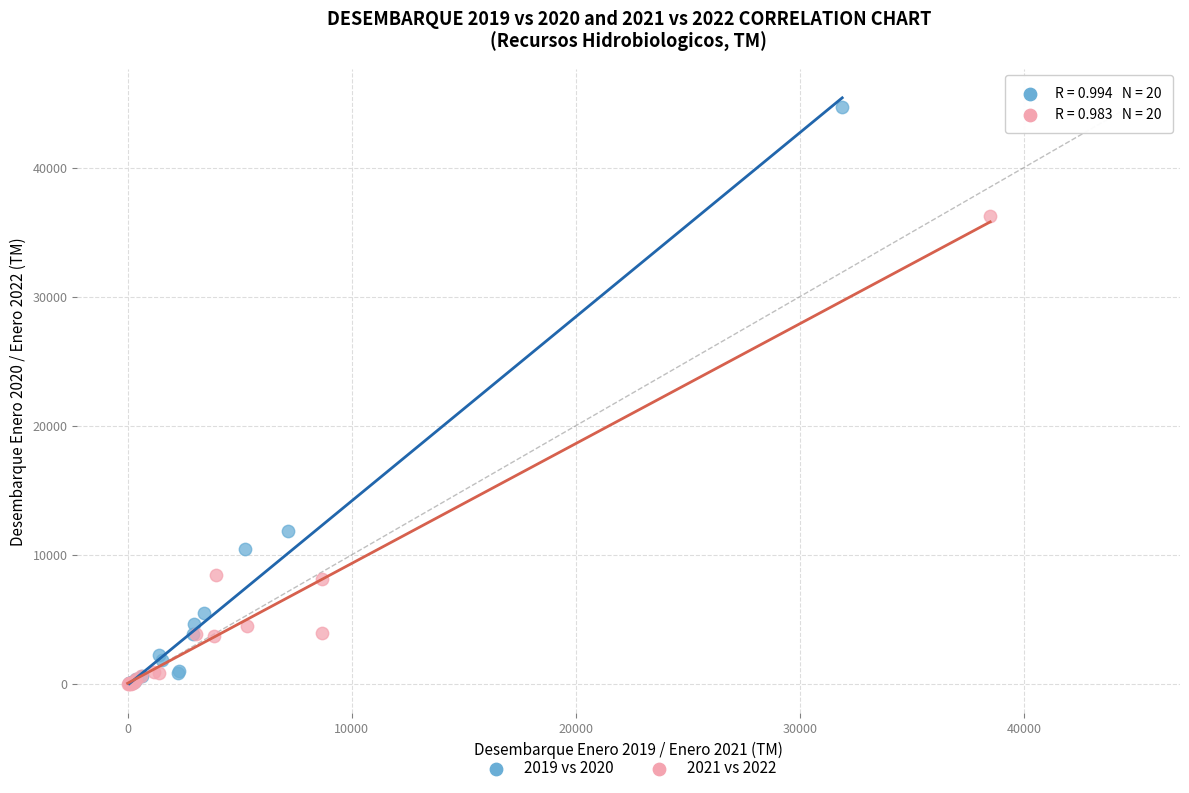

Which series has the widest spread of Y values?

2019 vs 2020